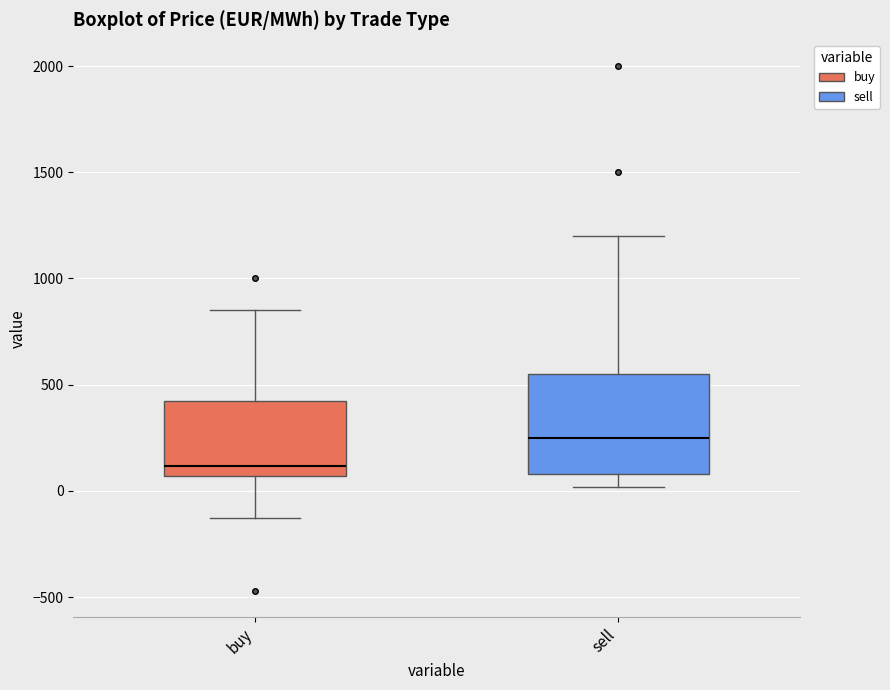

Reading left to right, transcribe this box plot: for each box, give where its median line is, the range the box spans, and where its two whiskers end, as read against the y-axis. The values are not printed on the chart, so give them approximately, as read against the axis.

buy: median 100, box 50 to 400, whiskers -150 to 850
sell: median 250, box 100 to 550, whiskers 0 to 1200